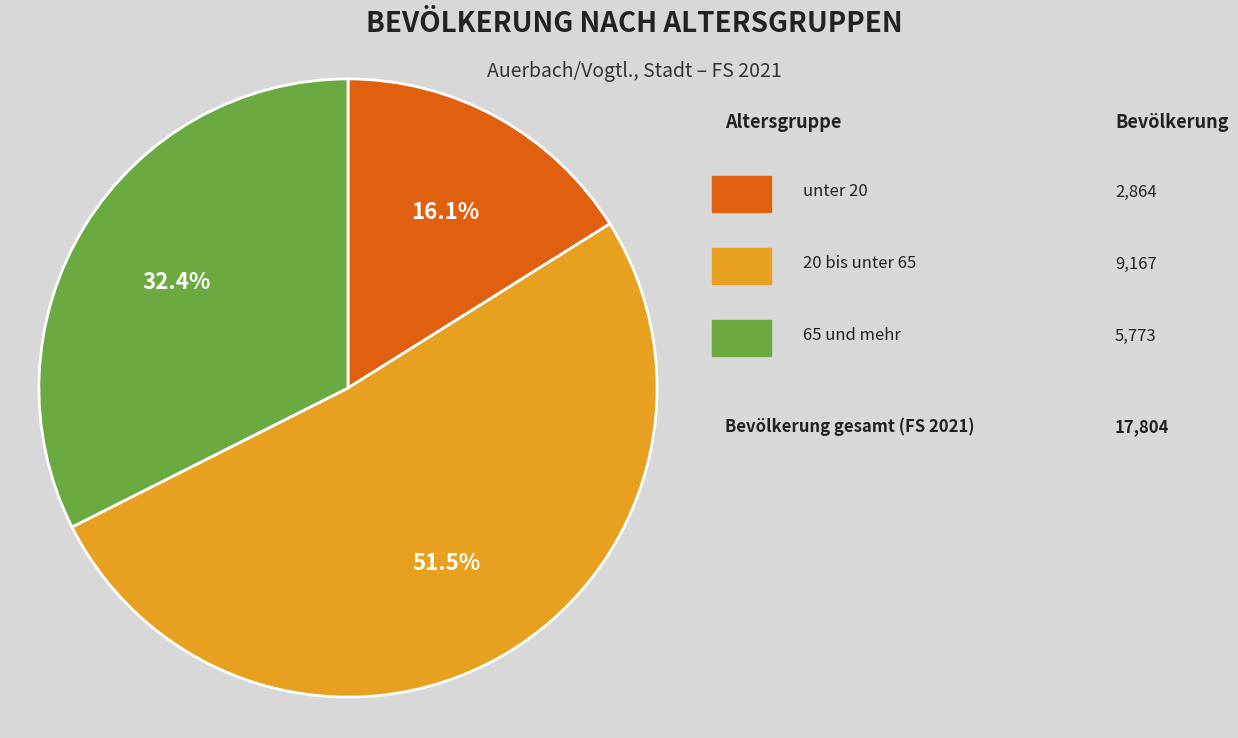

Does any single category account for the majority?

Yes